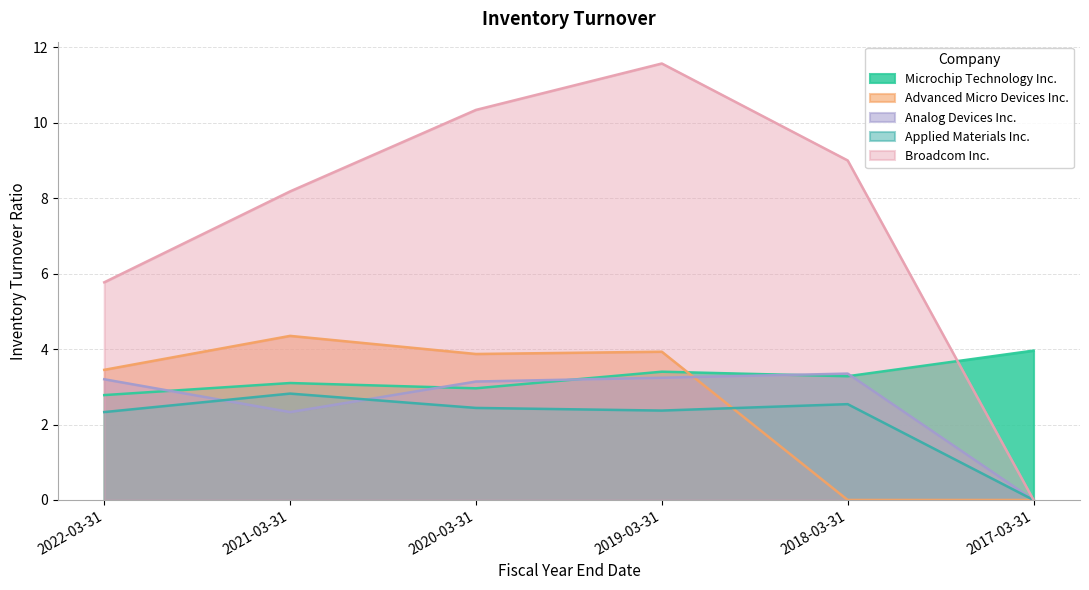

True or false: Broadcom Inc. has more than 2 points higher than both neighbors.

False